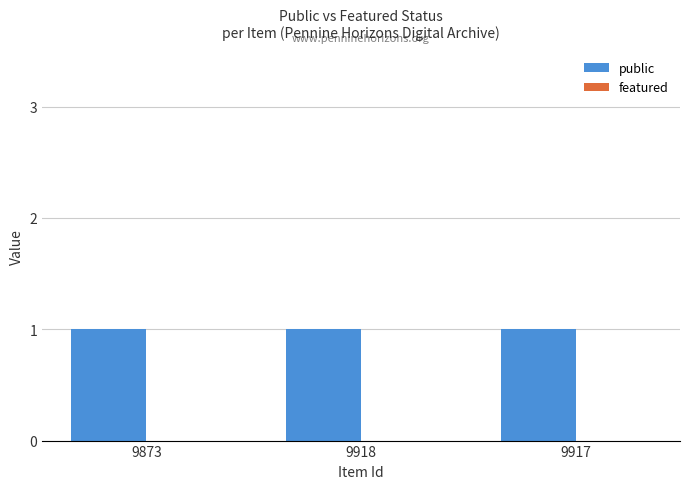

Reading left to right, transcribe all the data shown in this chart.

public: 9873=1	9918=1	9917=1
featured: 9873=0	9918=0	9917=0